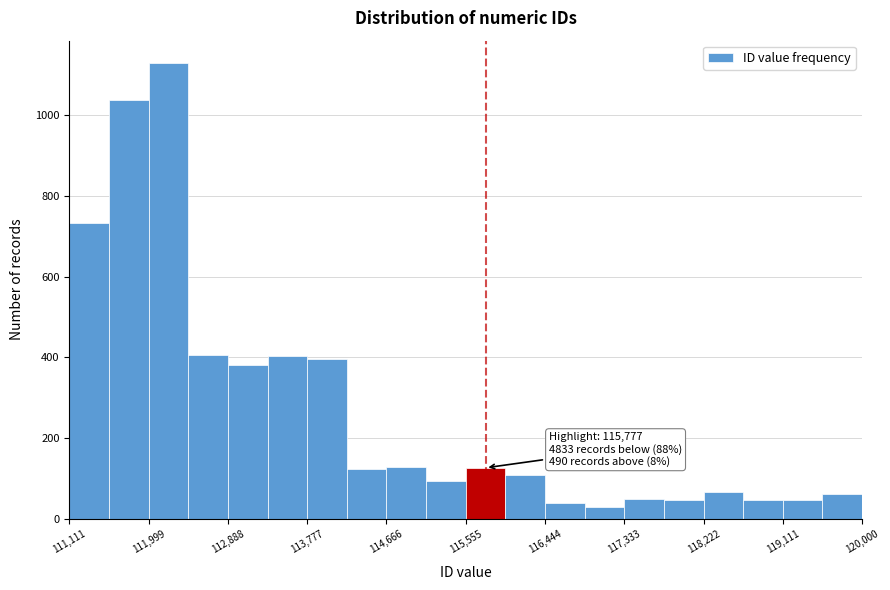

Over which range of the x-axis is the bar tallest?

112000 to 112400